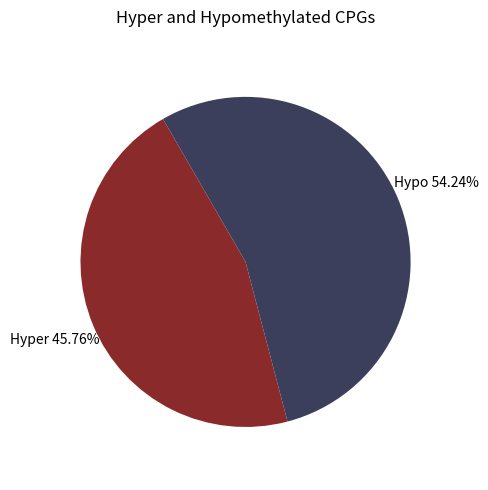

Is there a majority slice in this chart?

Yes